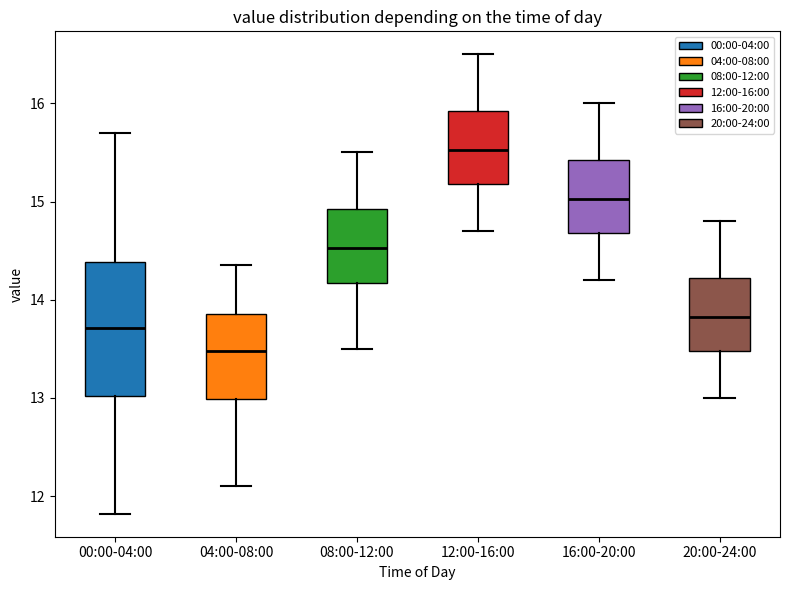

Comparing the boxes themselves (not the whiskers), which one is the tallest?

00:00-04:00